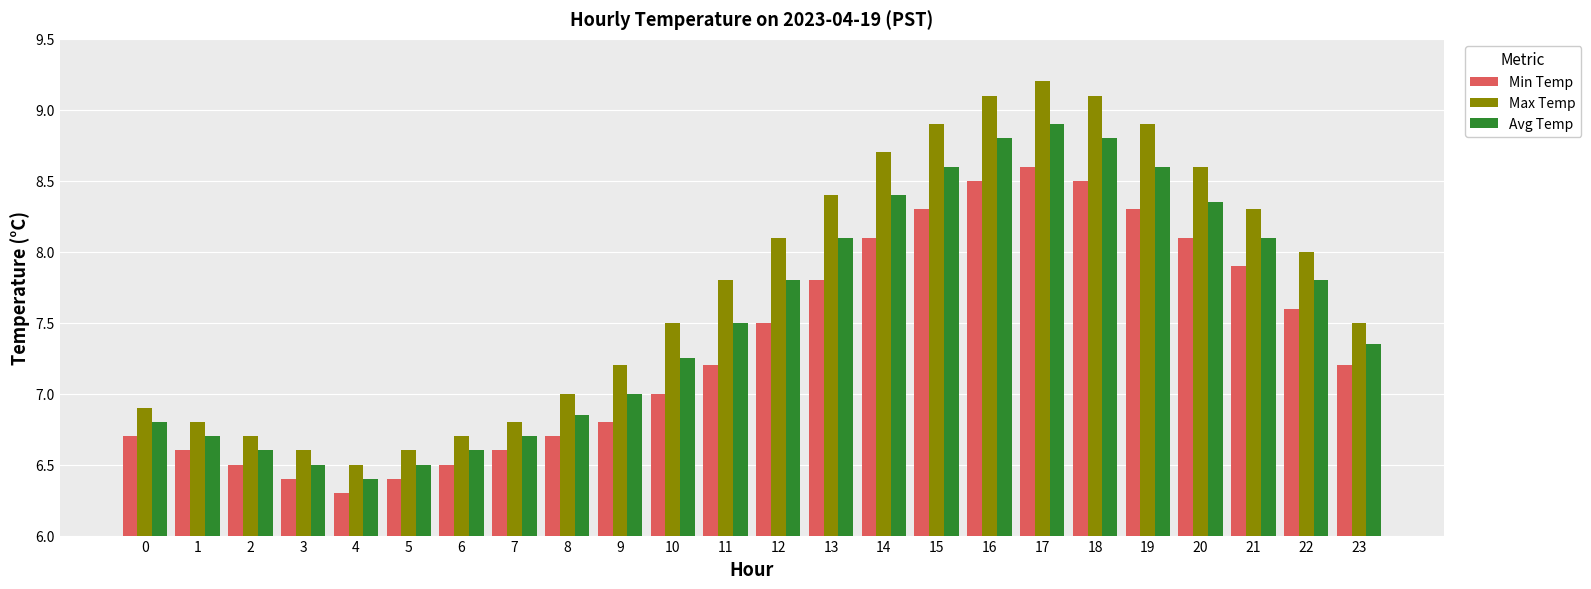

What is the spread (max minus min) of values at 20?

0.5